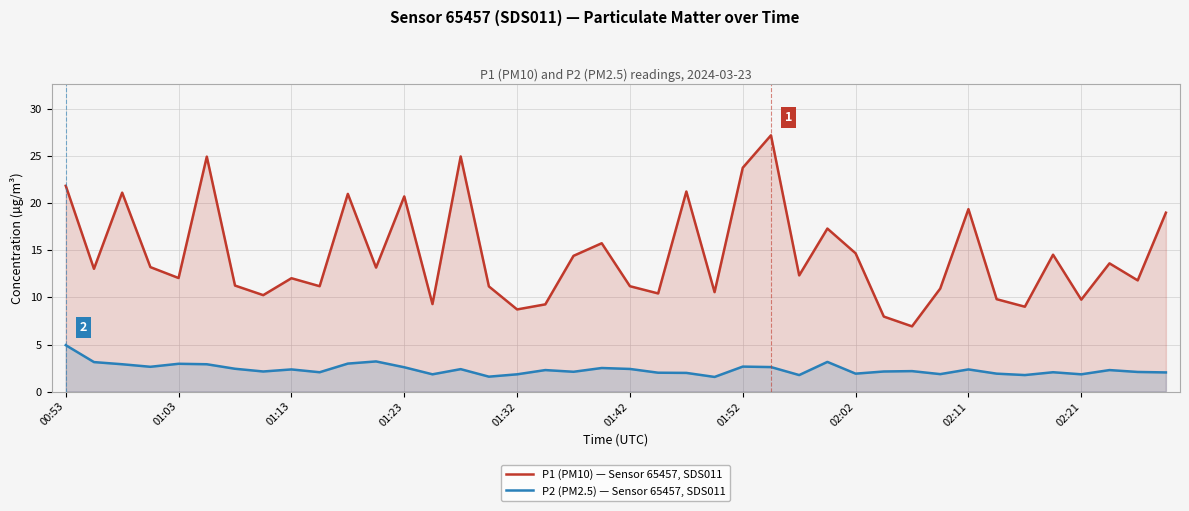

What is the smallest value displayed?

1.6